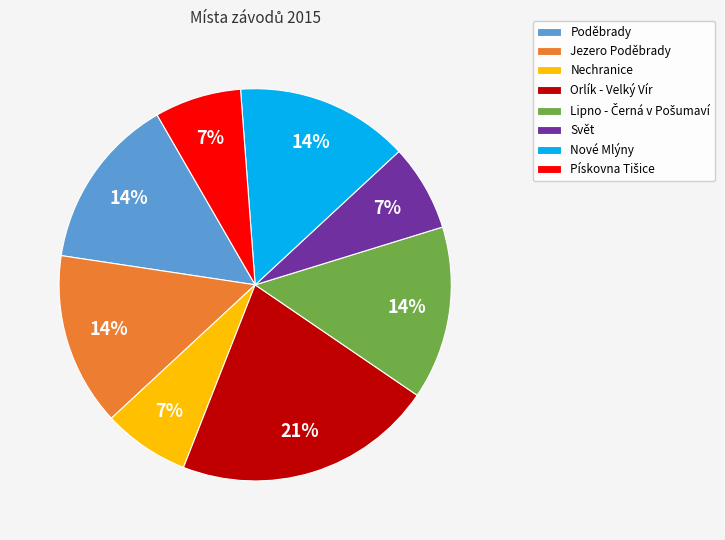

What percentage is the Svět slice, to the nearest percent?

7%